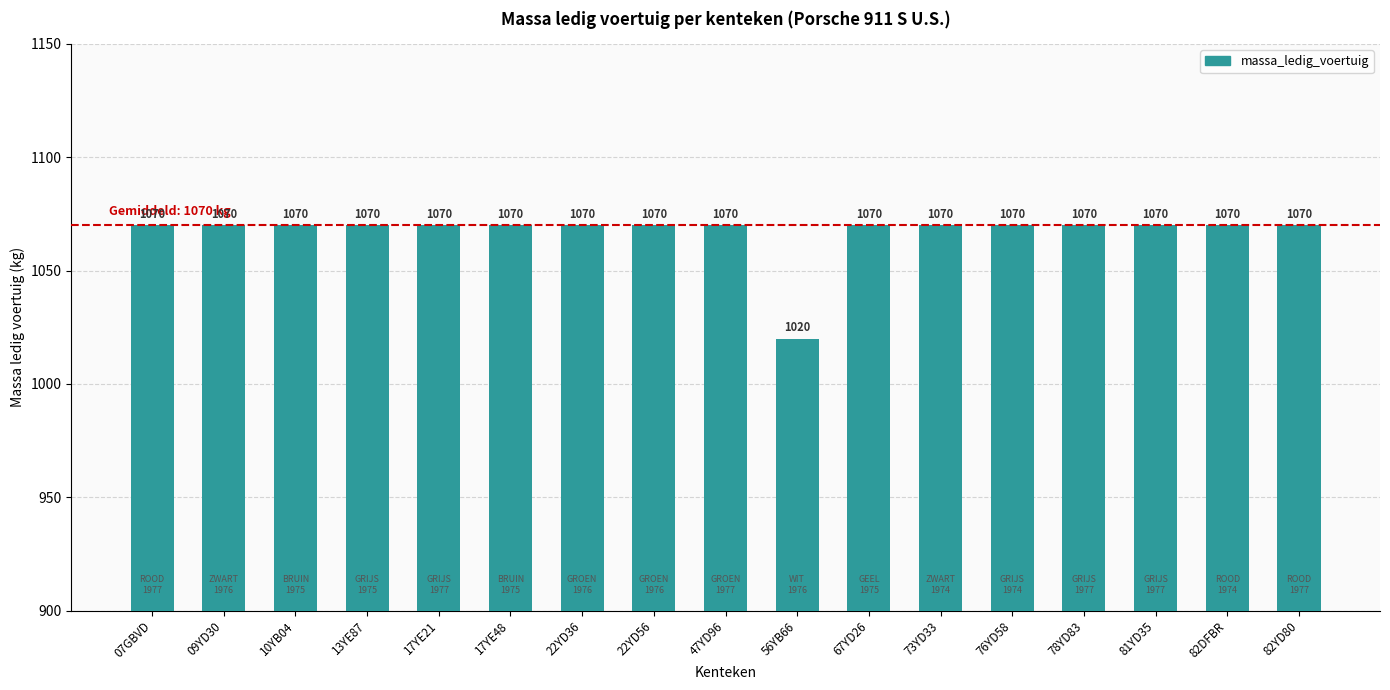

What is the difference between the values at 56YB66 and 17YE48?

50